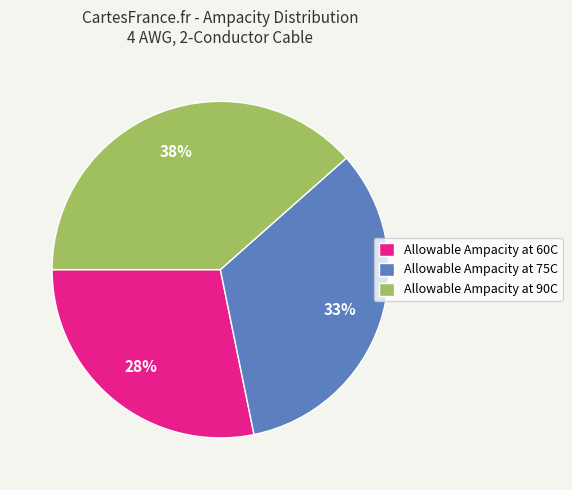

What is the ratio of the value at Allowable Ampacity at 90C to the value at Allowable Ampacity at 75C?

1.2